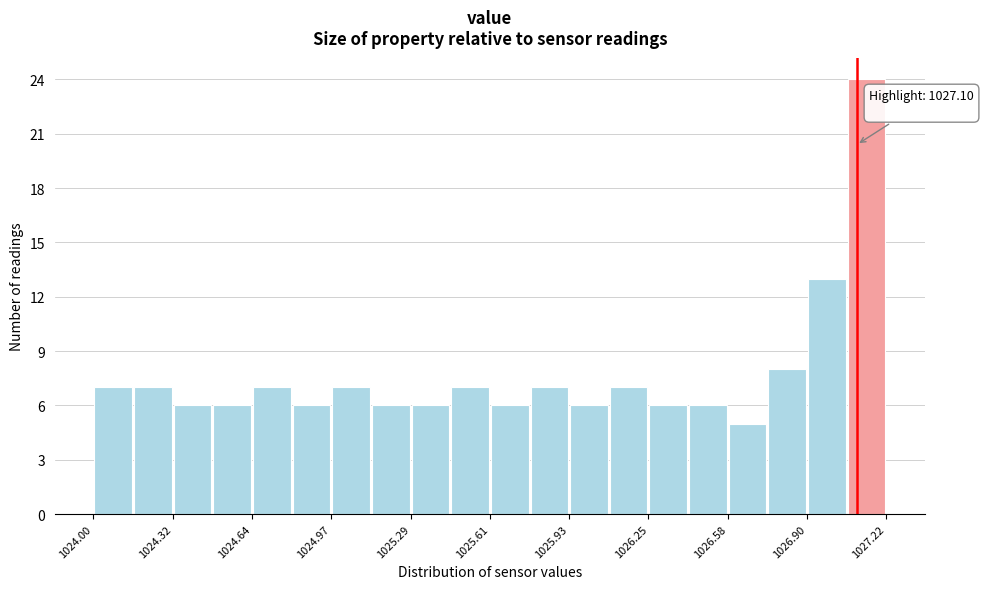

Read against the x-axis, roughly where is the centre of the tallest bar?

1027.15